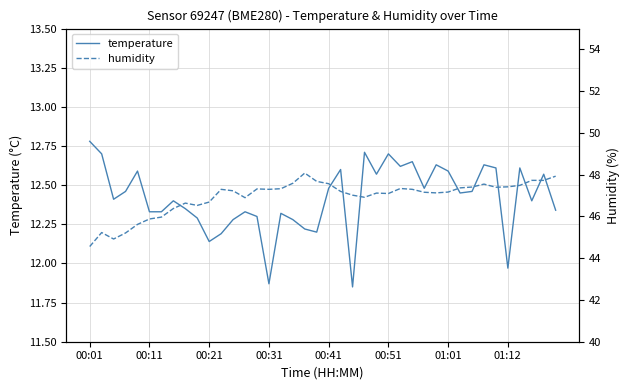

Reading right to left, list all the values displayed in this chart.

temperature: 12.3	12.6	12.4	12.6	12.0	12.6	12.6	12.5	12.4	12.6	12.6	12.5	12.7	12.6	12.7	12.6	12.7	11.8	12.6	12.5	12.2	12.2	12.3	12.3	11.9	12.3	12.3	12.3	12.2	12.1	12.3	12.3	12.4	12.3	12.3	12.6	12.5	12.4	12.7	12.8
humidity: 47.9	47.7	47.7	47.5	47.4	47.4	47.5	47.4	47.4	47.2	47.1	47.2	47.3	47.3	47.1	47.1	46.9	47.0	47.2	47.6	47.7	48.1	47.6	47.3	47.3	47.3	46.9	47.2	47.3	46.7	46.5	46.6	46.4	46.0	45.9	45.6	45.2	44.9	45.2	44.6